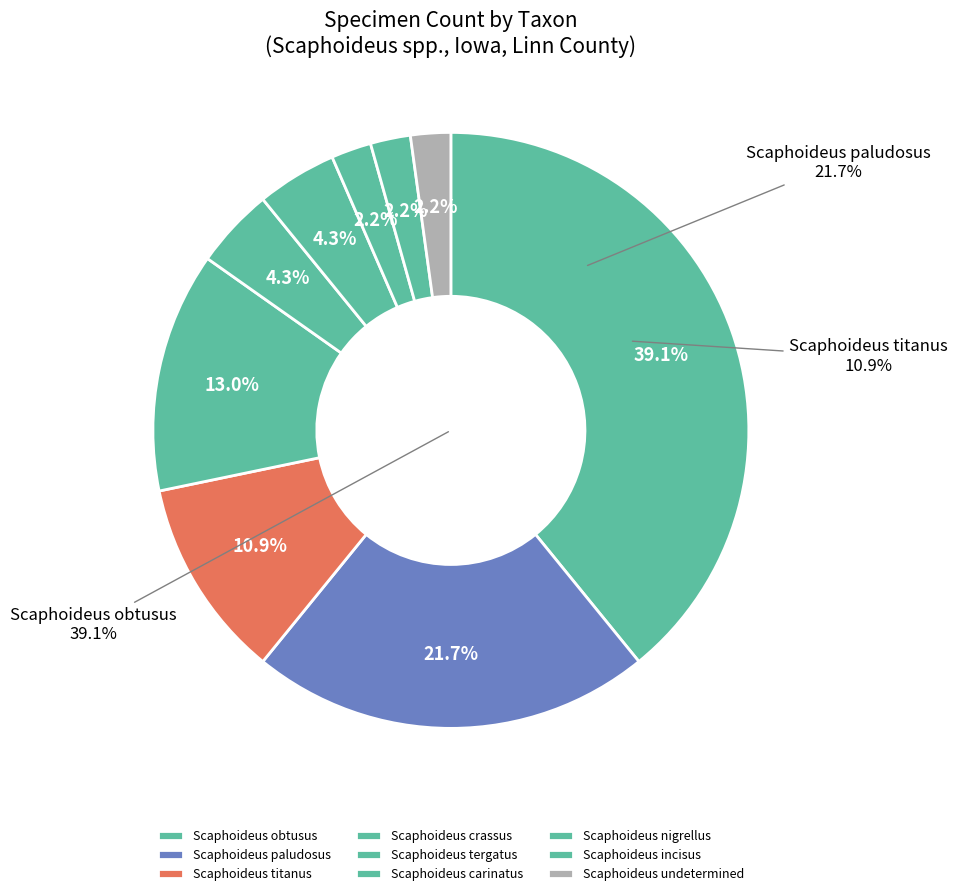

Between Scaphoideus paludosus and Scaphoideus obtusus, which is larger?

Scaphoideus obtusus